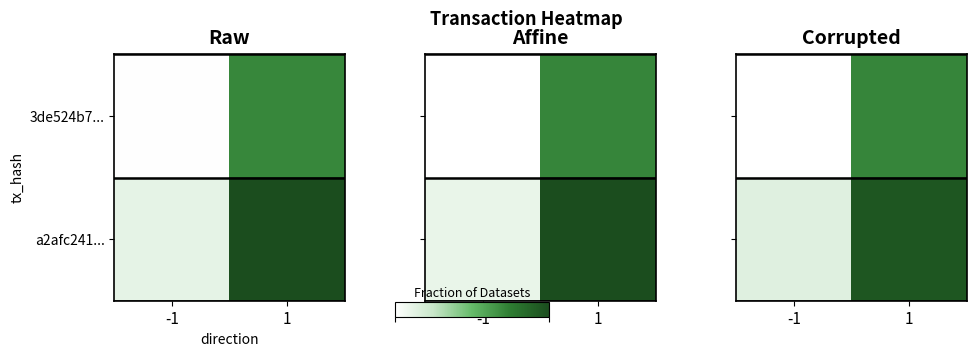

At how many categories does at least one series exceed 0?

2